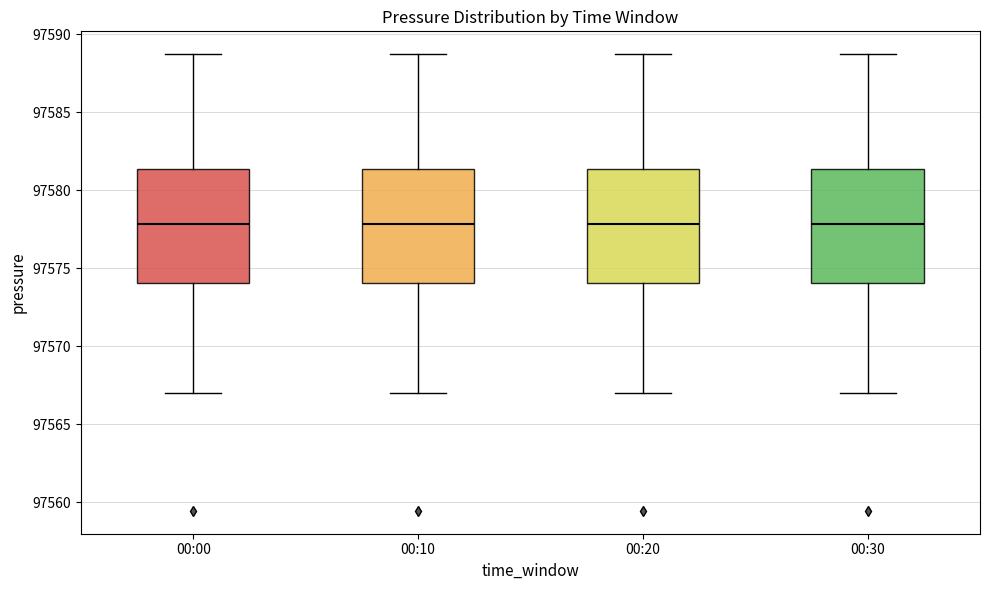

Reading left to right, transcribe this box plot: for each box, give where its median line is, the range the box spans, and where its two whiskers end, as read against the y-axis. The values are not printed on the chart, so give them approximately, as read against the axis.

00:00: median 97578.0, box 97574.0 to 97581.5, whiskers 97567.0 to 97588.5
00:10: median 97578.0, box 97574.0 to 97581.5, whiskers 97567.0 to 97588.5
00:20: median 97578.0, box 97574.0 to 97581.5, whiskers 97567.0 to 97588.5
00:30: median 97578.0, box 97574.0 to 97581.5, whiskers 97567.0 to 97588.5